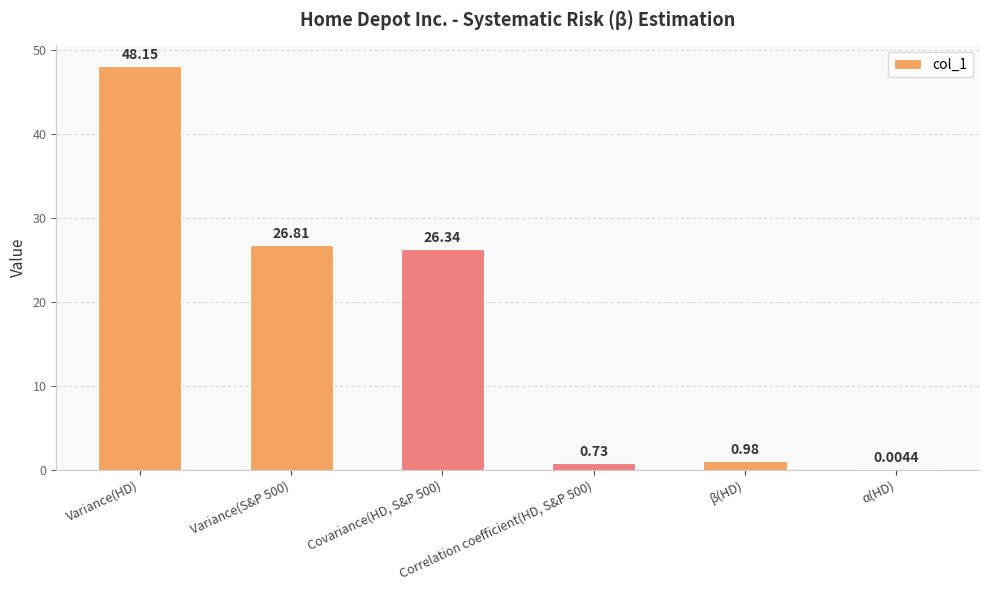

What is the difference between the values at Variance(HD) and Correlation coefficient(HD, S&P 500)?

47.4